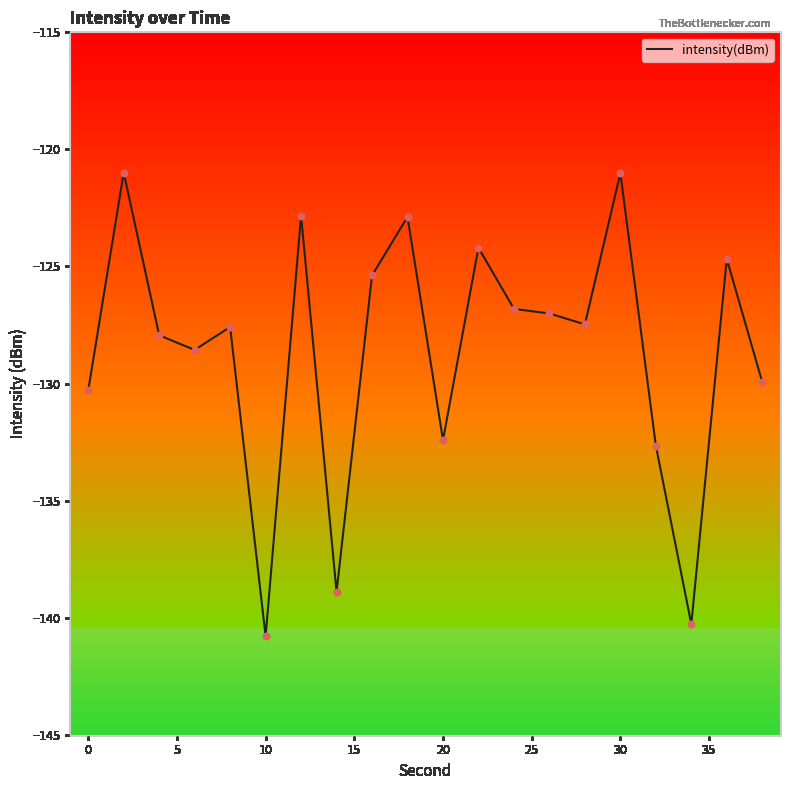

What is the maximum value shown in the chart?

-121.0